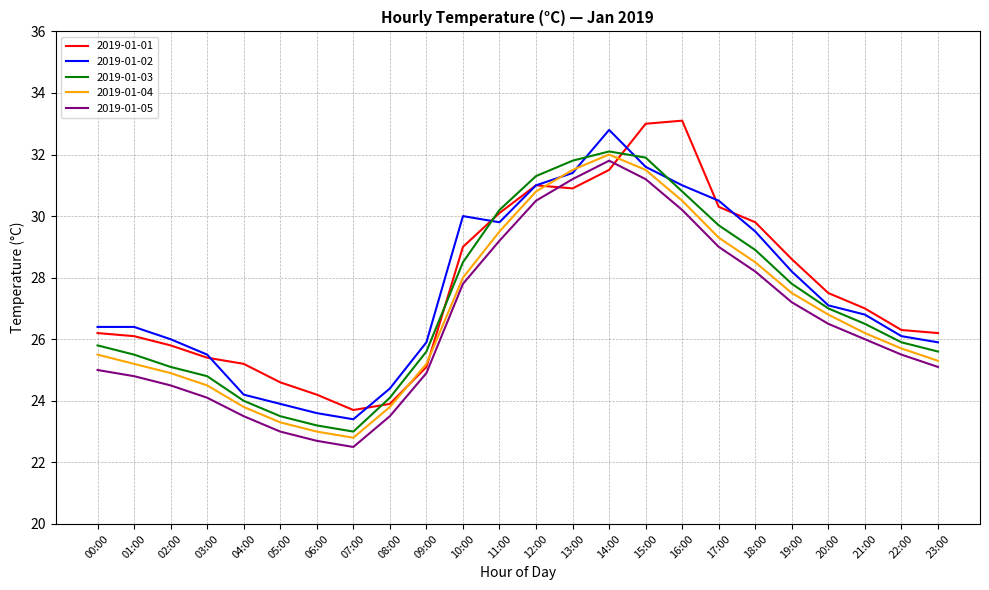

What is the difference between the maximum and minimum values in the 2019-01-04 series?

9.2